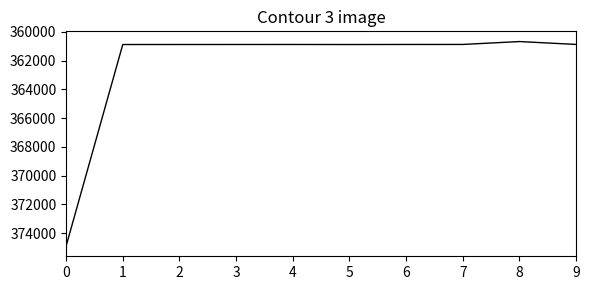

Is it true that the value at 1 is 360872?

True